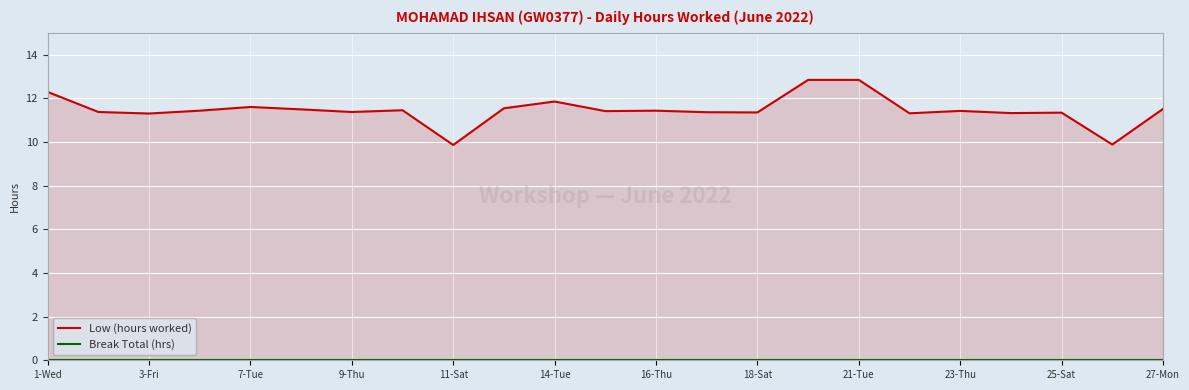

Count the number of categories in the chart.

23